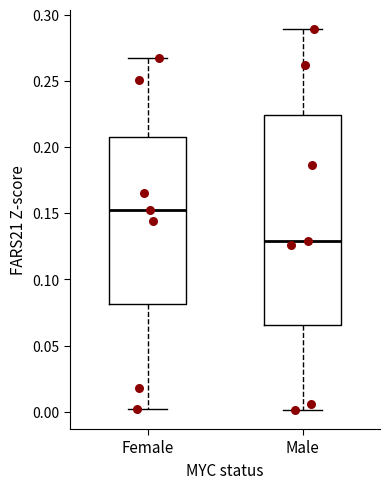

Reading left to right, read every box against the y-axis: the position of its median line, the range the box covers, and the ends of its whiskers. The values are not printed on the chart, so give them approximately, as read against the axis.

Female: median 0.155, box 0.080 to 0.210, whiskers 0.000 to 0.265
Male: median 0.130, box 0.065 to 0.225, whiskers 0.000 to 0.290